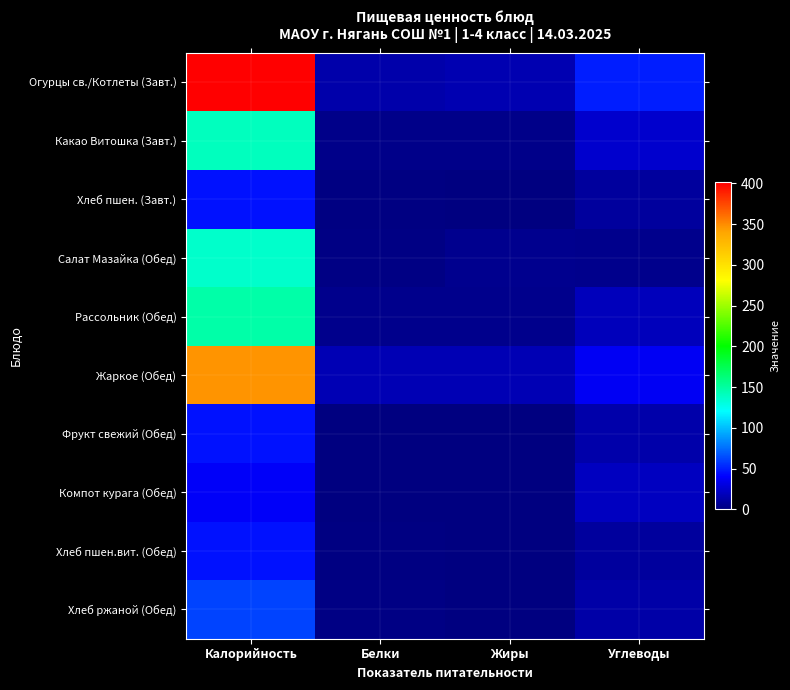

What is the difference between the highest and lowest values at Белки?

16.9